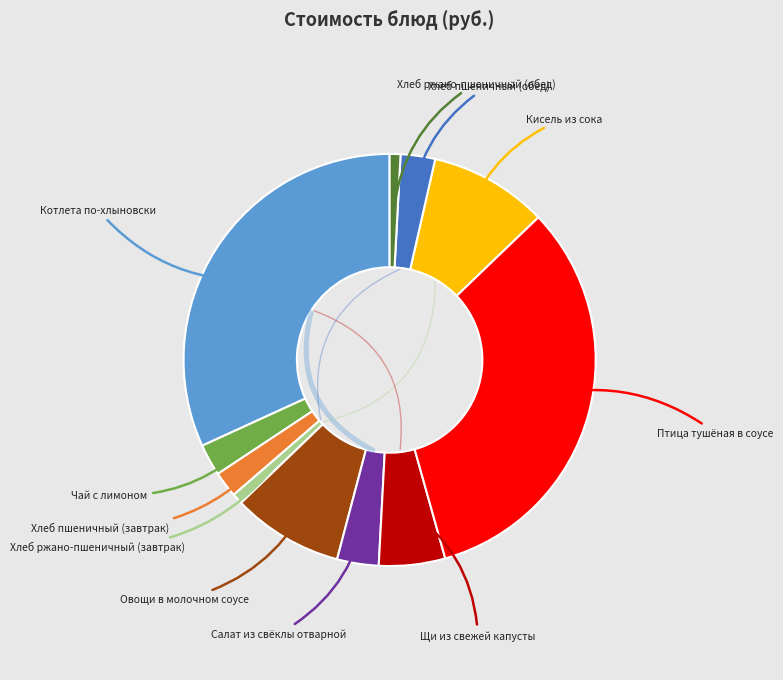

Rank the categories by value from highest to lowest.

Птица тушёная в соусе, Котлета по-хлыновски, Кисель из сока, Овощи в молочном соусе, Щи из свежей капусты, Салат из свёклы отварной, Хлеб пшеничный (обед), Чай с лимоном, Хлеб пшеничный (завтрак), Хлеб ржано-пшеничный (завтрак), Хлеб ржано-пшеничный (обед)